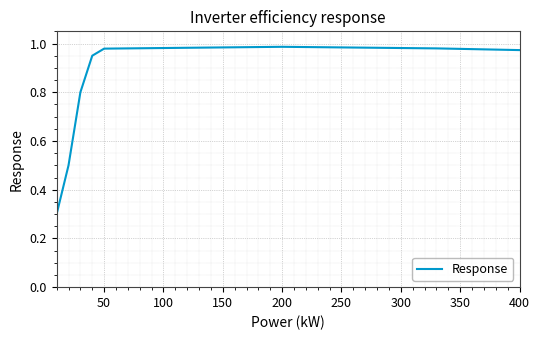

How many categories are shown in the chart?

40